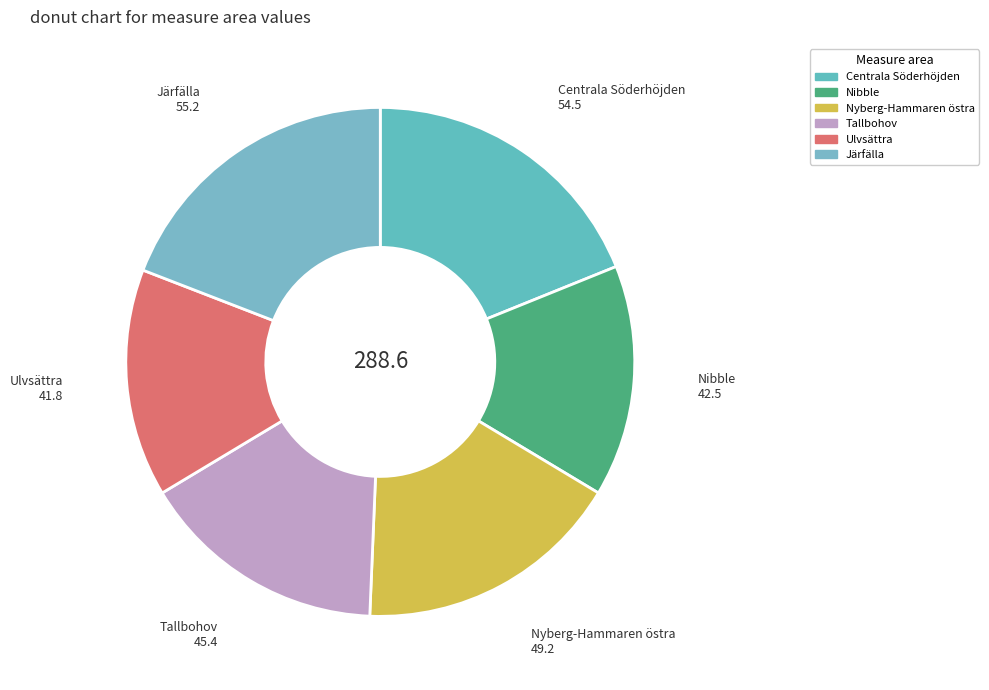

True or false: Nyberg-Hammaren östra accounts for 17% of the total.

True